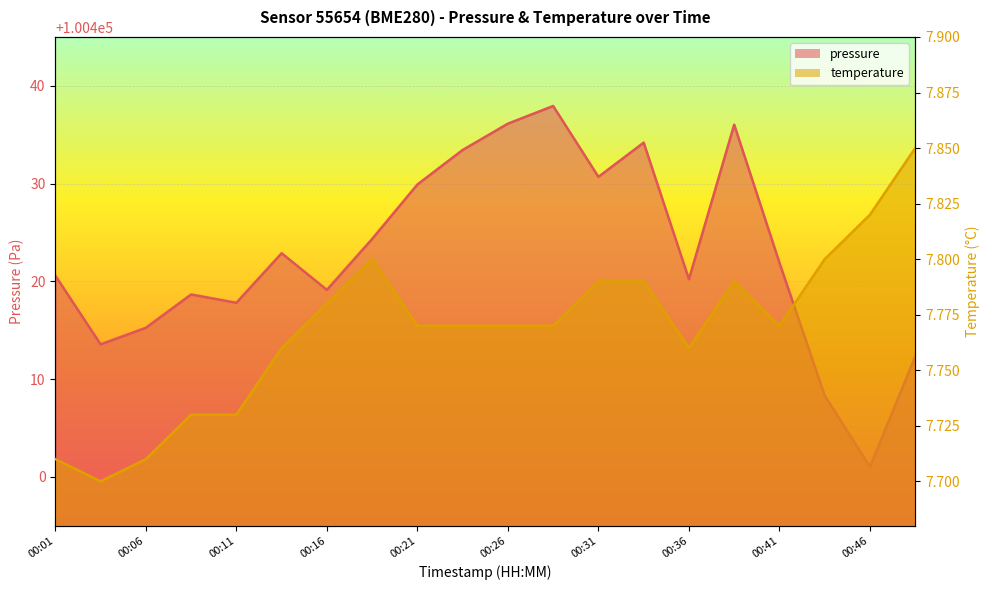

How many lines are shown in the chart?

2